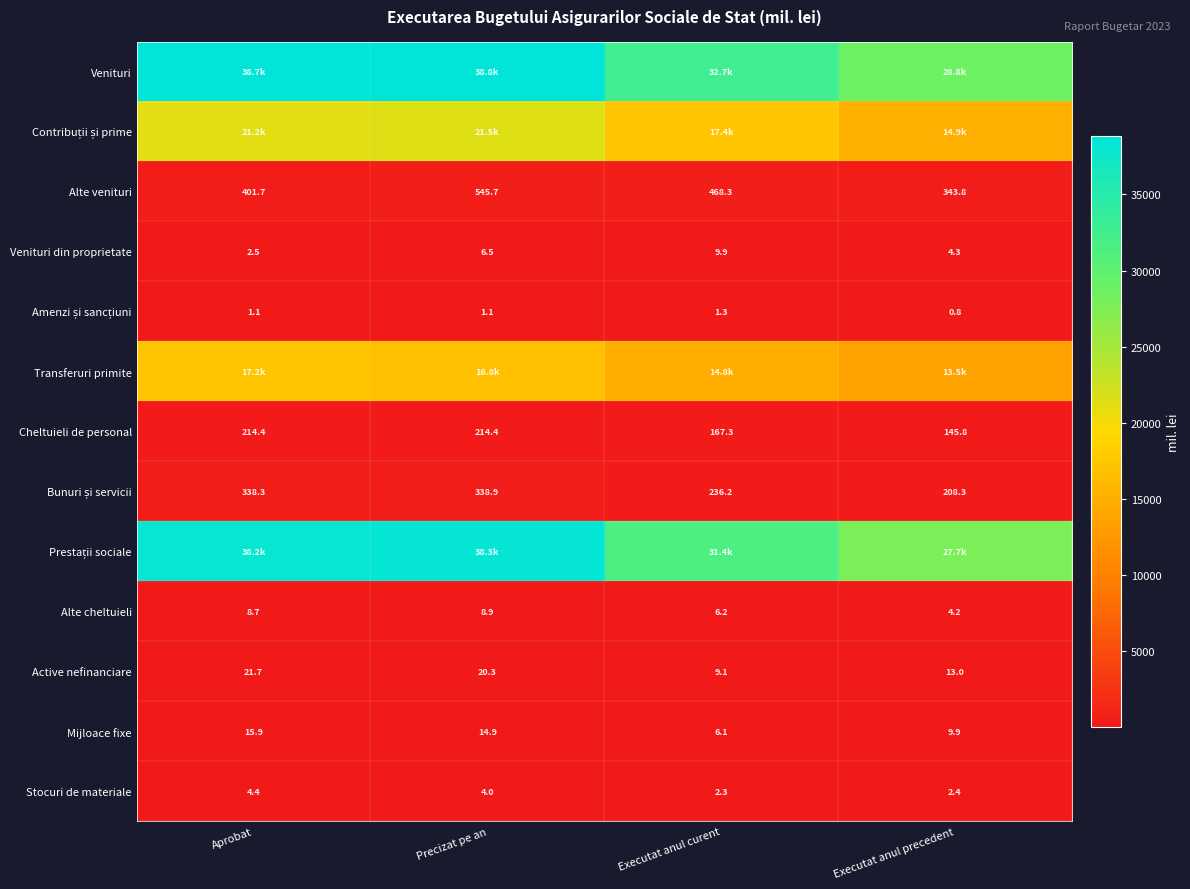

Is it true that Stocuri de materiale equals 2.4 at Executat anul precedent?

True